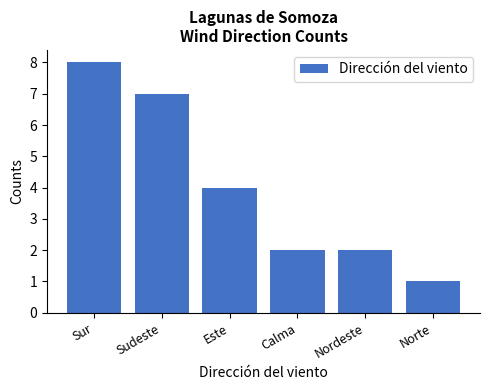

What is the change in value from Sudeste to Calma?

-5